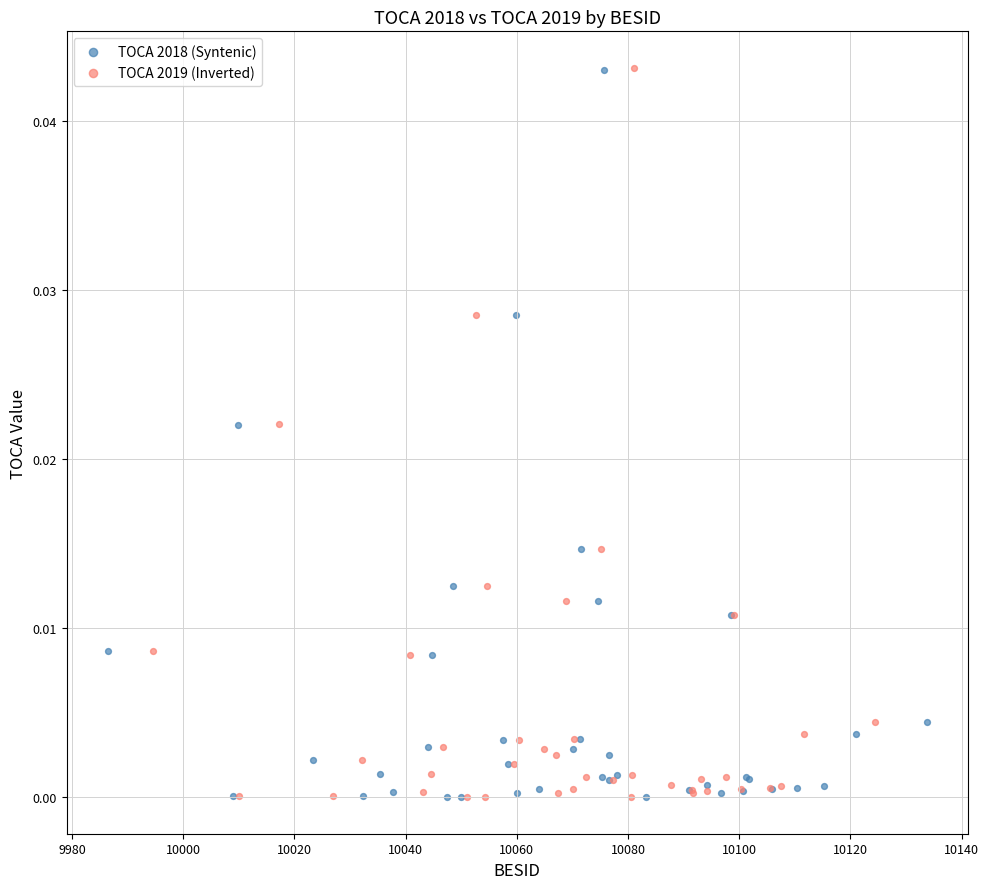

Which series has the largest Y range (max minus min)?

TOCA 2019 (Inverted)